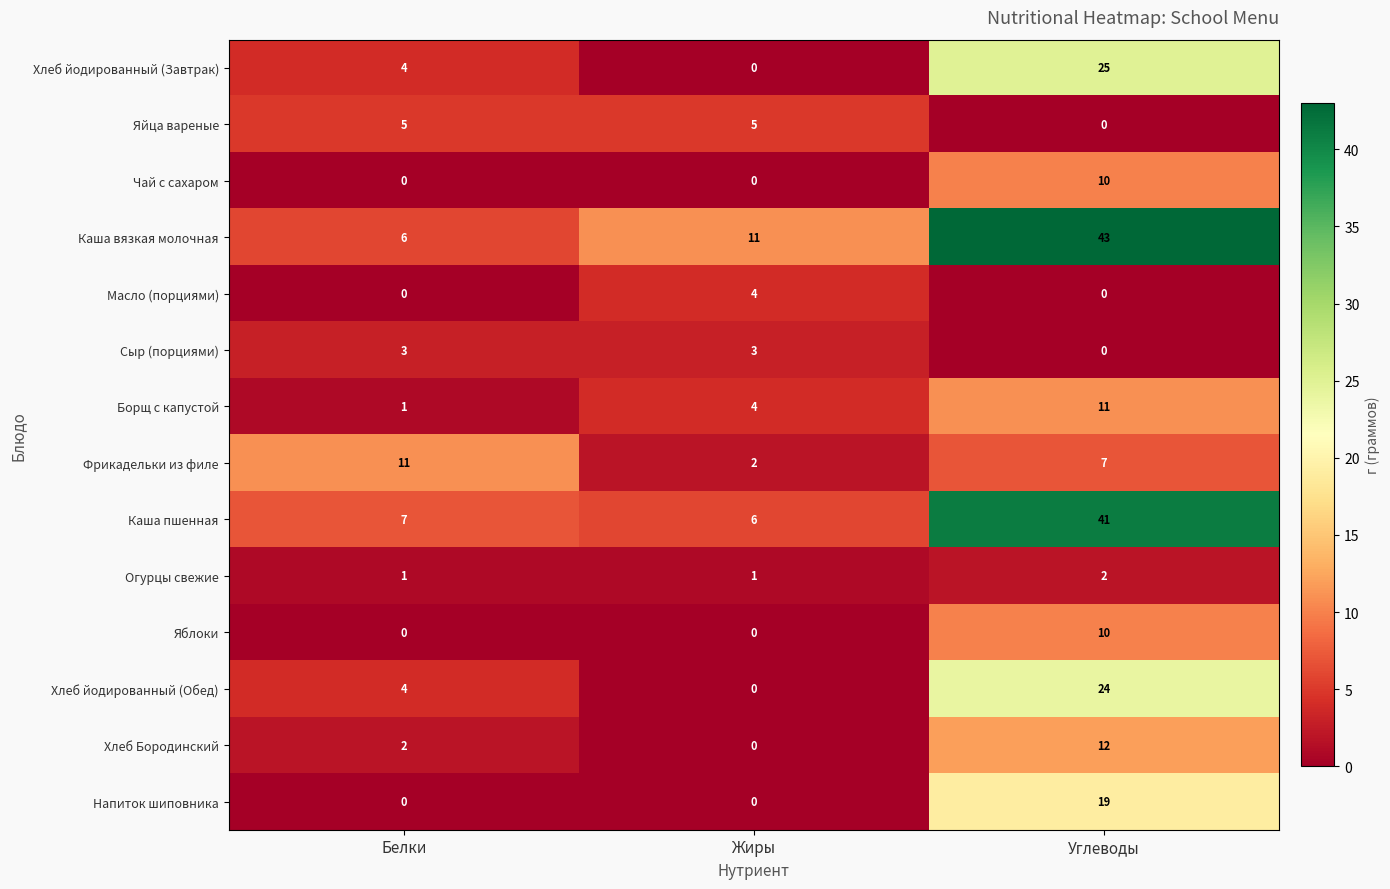

What is the difference between the highest and lowest values at Углеводы?

43